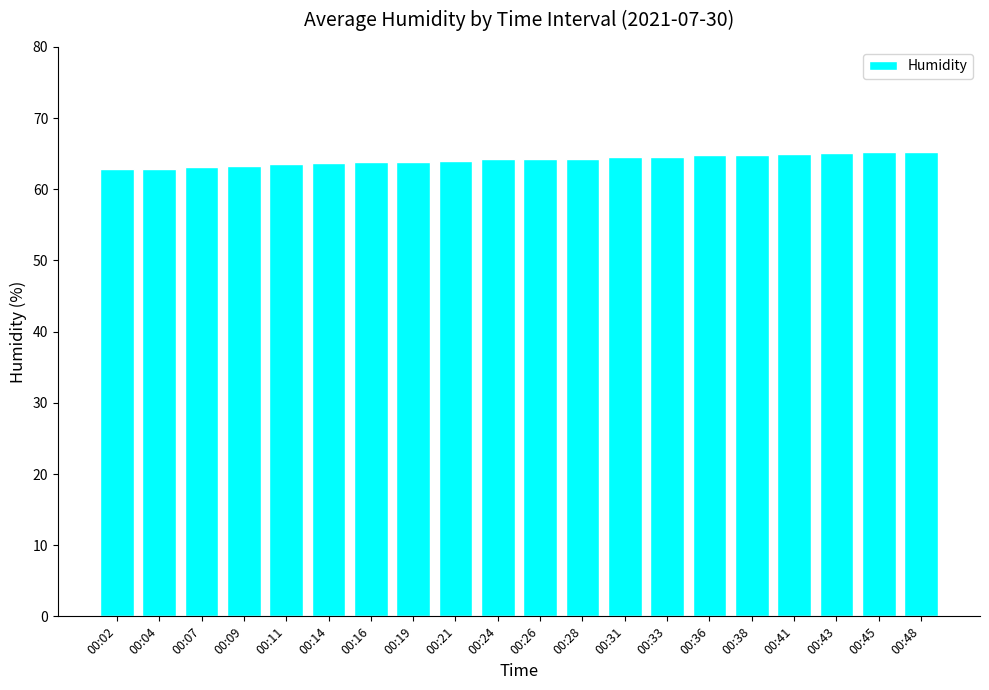

What is the ratio of the value at 00:45 to the value at 00:31?

1.0